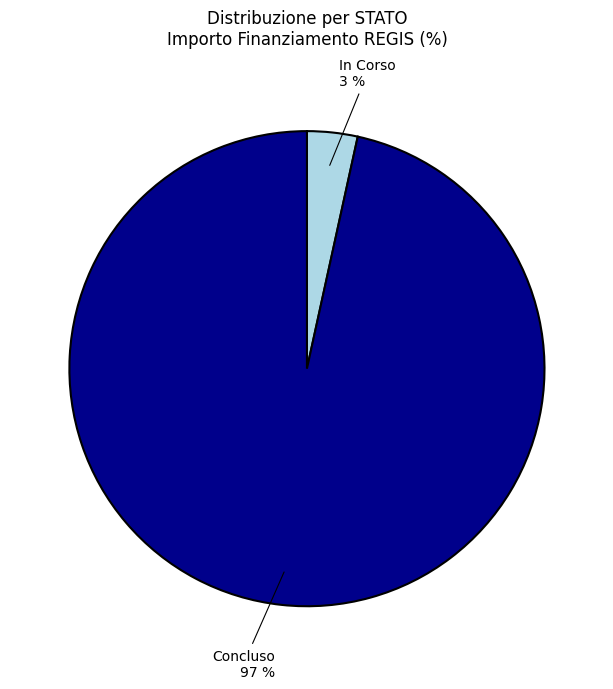

Is the sum of Concluso and In Corso greater than half?

Yes